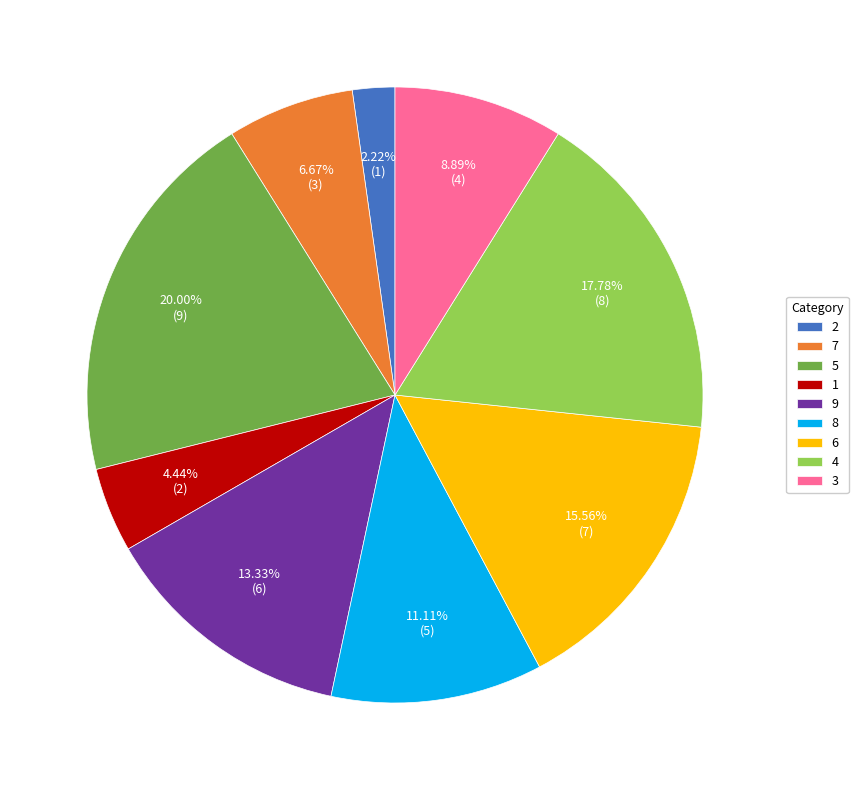

Which has a higher value, 2 or 6?

6